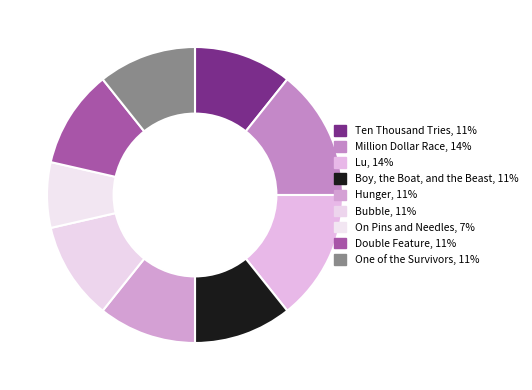

Combined, what portion of the pie is On Pins and Needles and Hunger?

17.9%